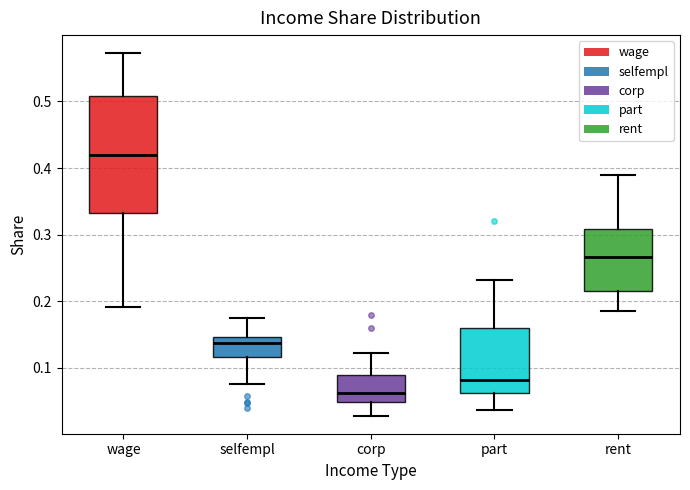

Reading left to right, read every box against the y-axis: the position of its median line, the range the box covers, and the ends of its whiskers. The values are not printed on the chart, so give them approximately, as read against the axis.

wage: median 0.42, box 0.33 to 0.51, whiskers 0.19 to 0.57
selfempl: median 0.14, box 0.12 to 0.15, whiskers 0.08 to 0.17
corp: median 0.06, box 0.05 to 0.09, whiskers 0.03 to 0.12
part: median 0.08, box 0.06 to 0.16, whiskers 0.04 to 0.23
rent: median 0.27, box 0.22 to 0.31, whiskers 0.19 to 0.39